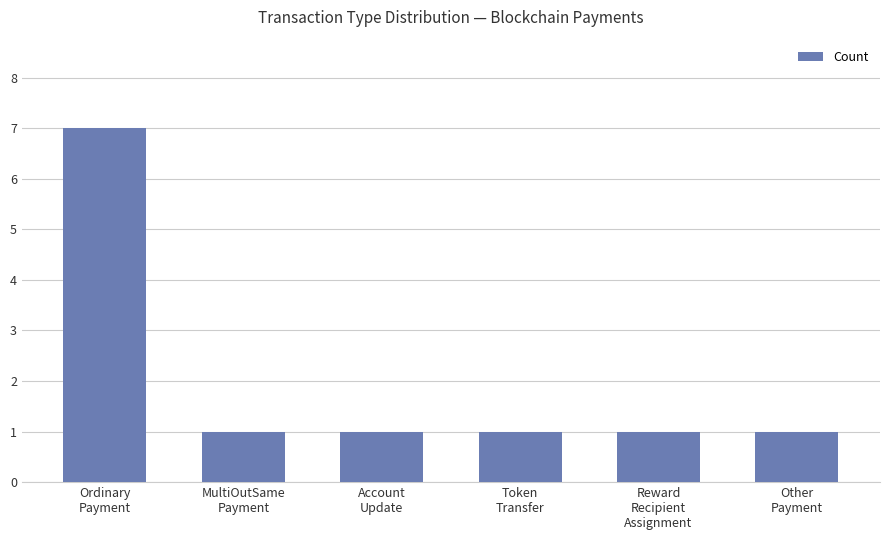

Read the value at Reward
Recipient
Assignment.

1